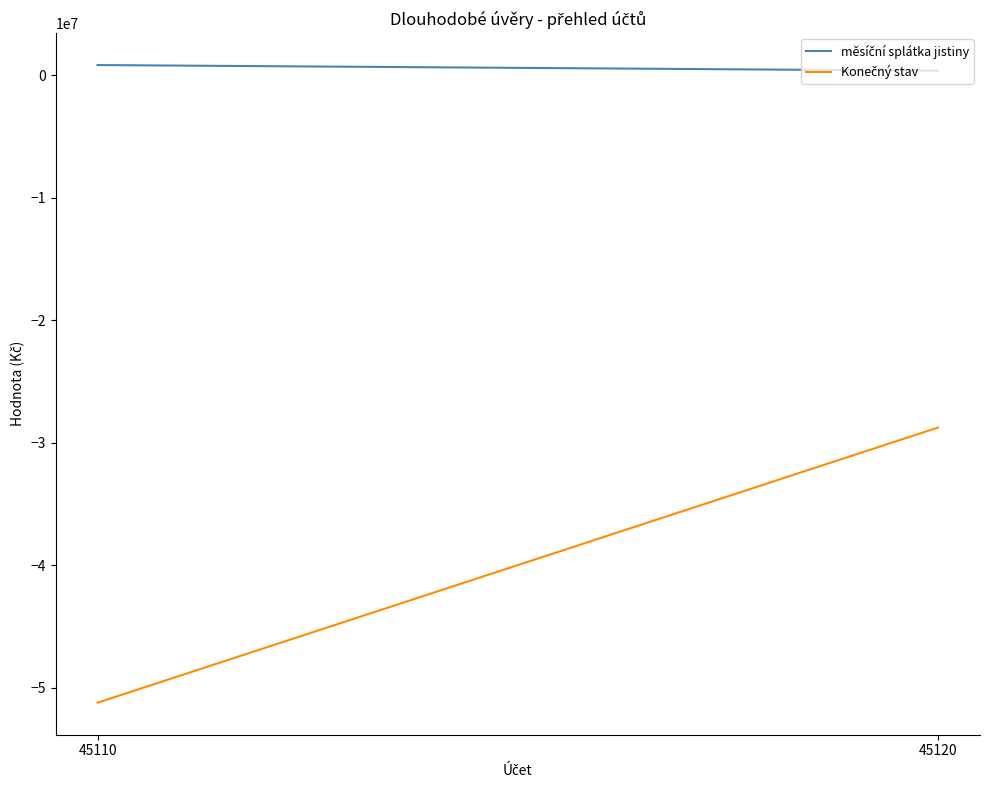

What is the spread (max minus min) of values at 45120?

29128667.9